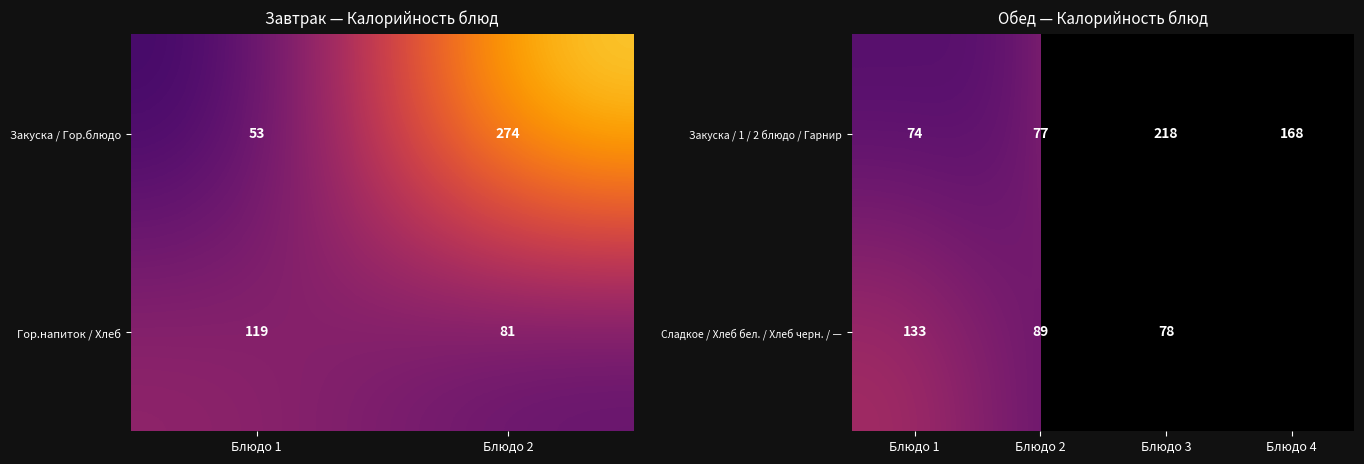

At which label is Закуска / 1 / 2 блюдо / Гарнир closest to 146?

Блюдо 4